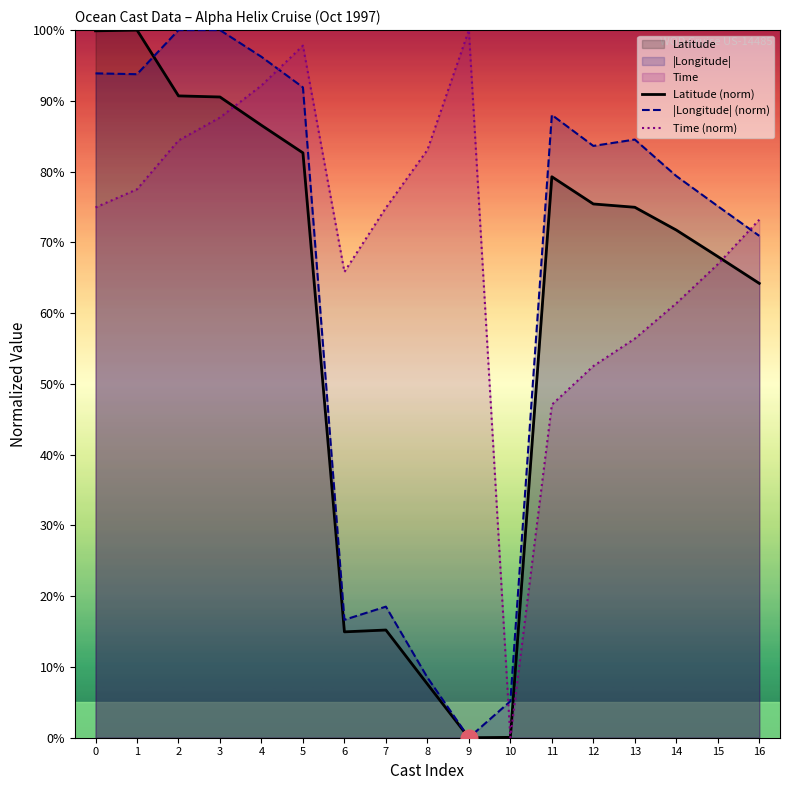

How many lines are shown in the chart?

3